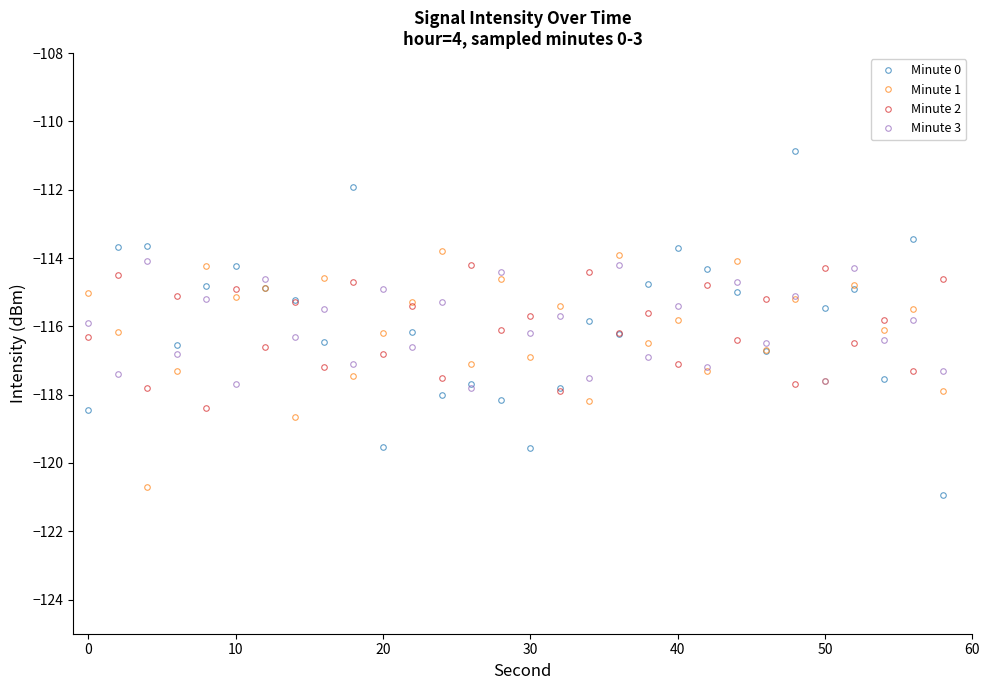

What is the difference between the second highest and second lowest values in the Minute 1 series?

4.7